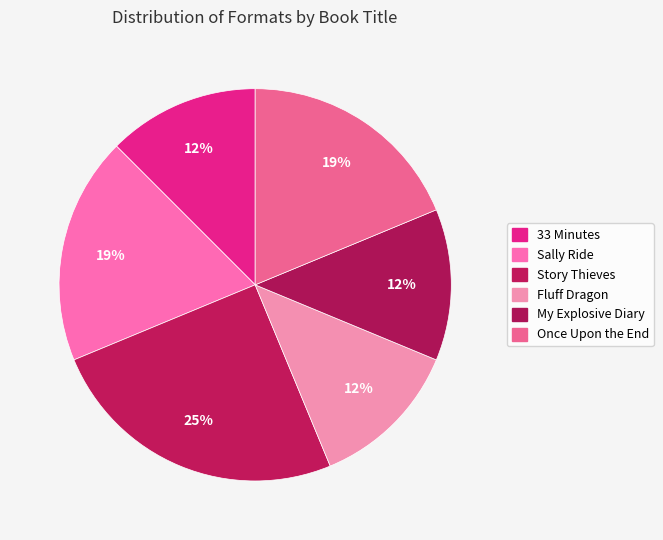

Which has a higher value, Once Upon the End or Story Thieves?

Story Thieves